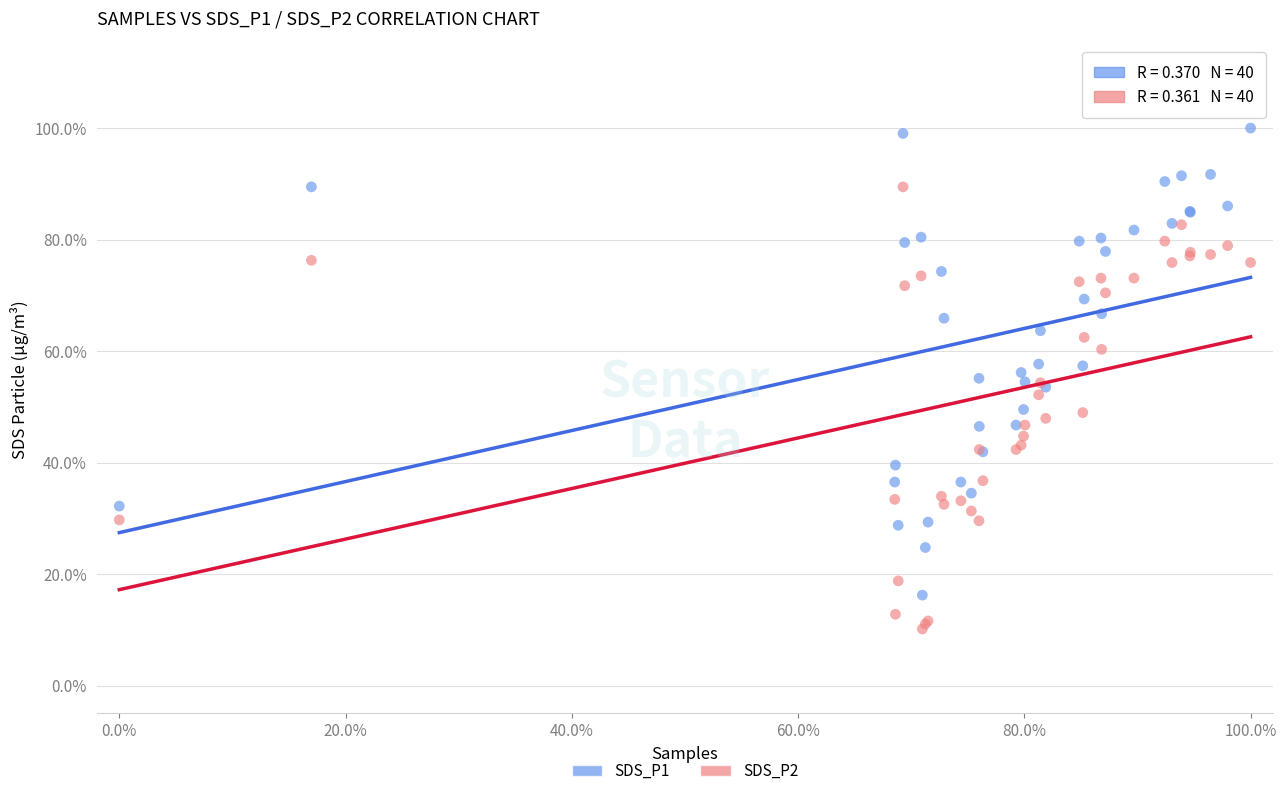

What are all the series names shown in the legend?

SDS_P1, SDS_P2